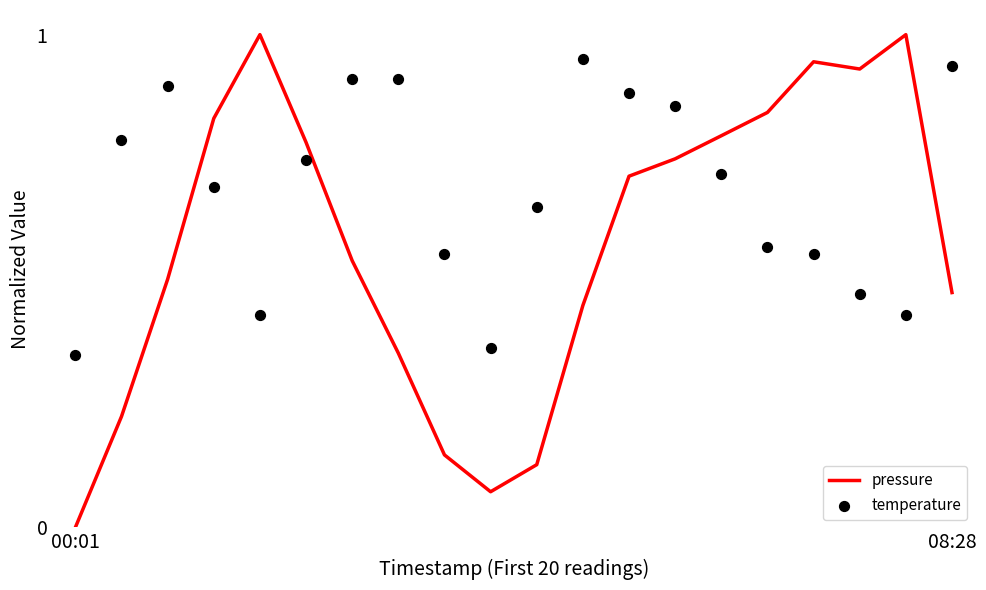

What is the total value across all series at 4?

1.4